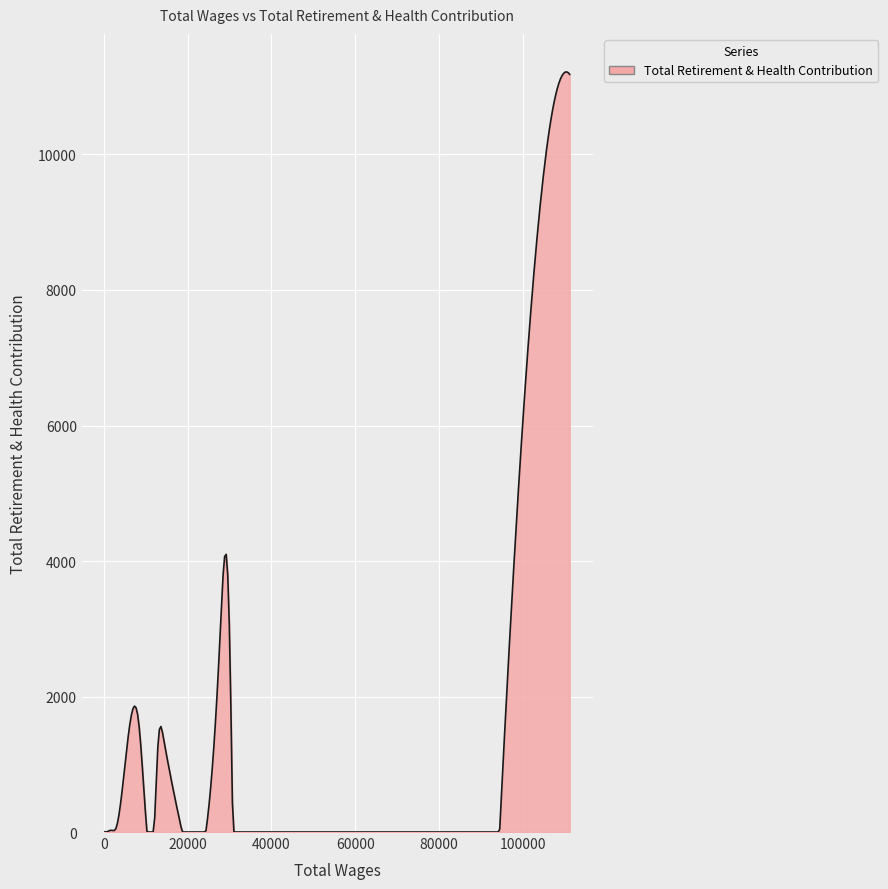

What is the greatest value displayed?

11219.0